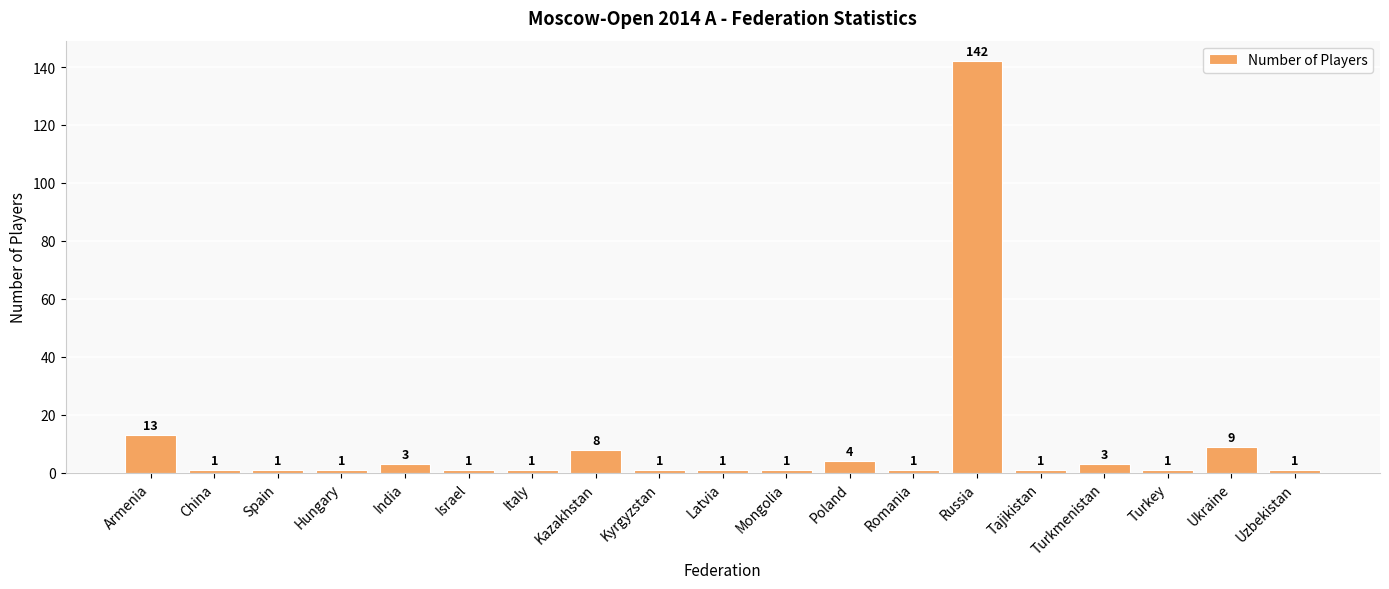

The chart shows a value of 1 at Latvia. True or false?

True